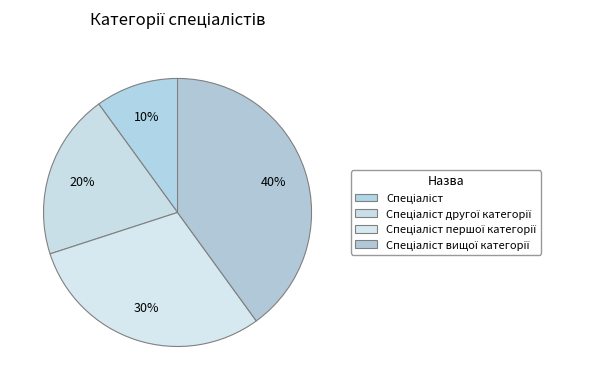

True or false: Спеціаліст accounts for 22% of the total.

False